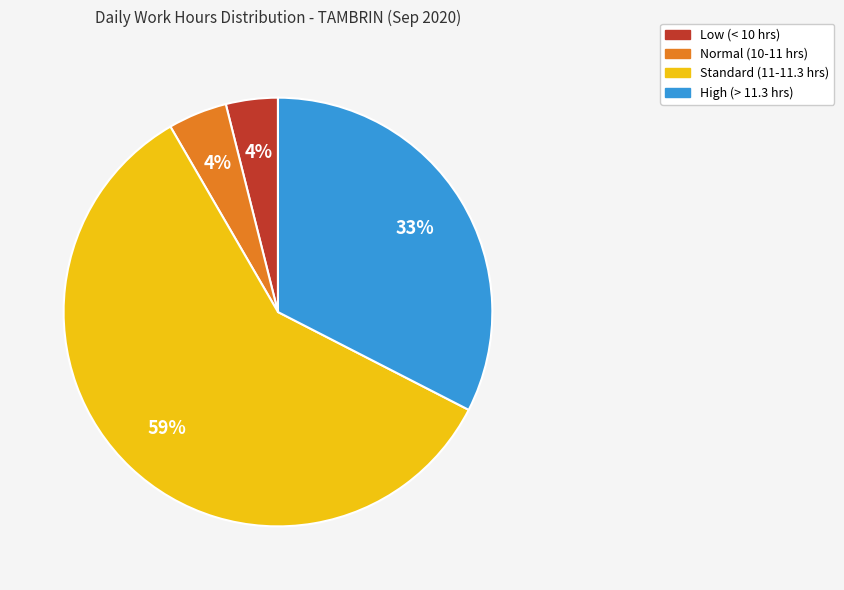

How many segments does this pie chart have?

4